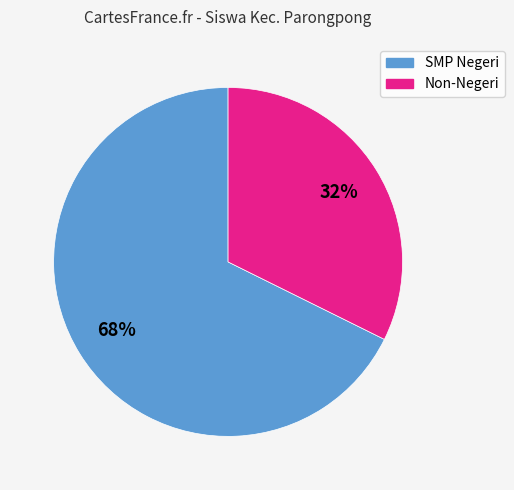

Which slice is the largest?

SMP Negeri